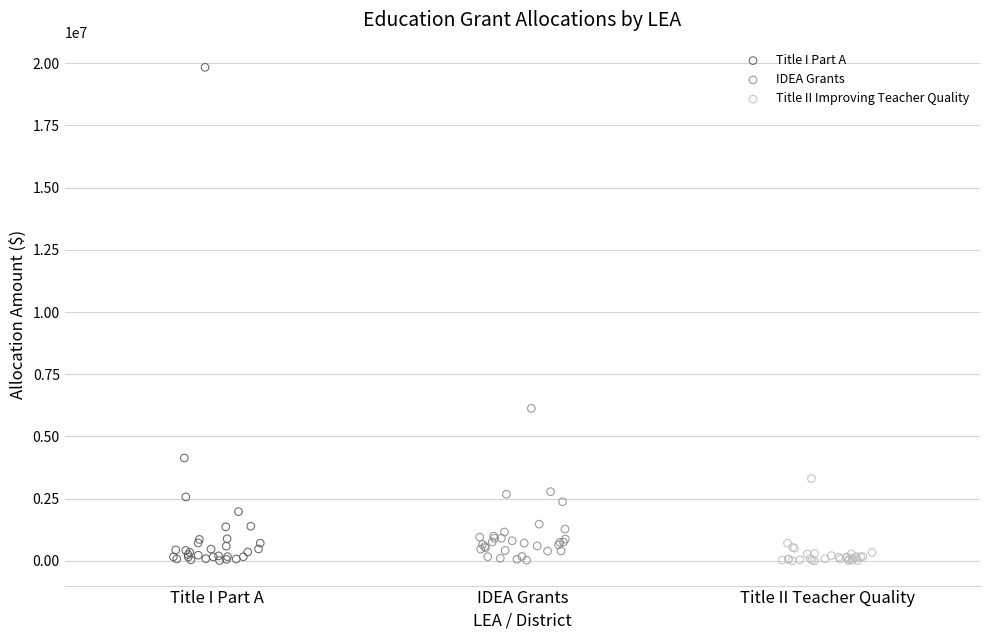

What are all the series names shown in the legend?

Title I Part A, IDEA Grants, Title II Improving Teacher Quality